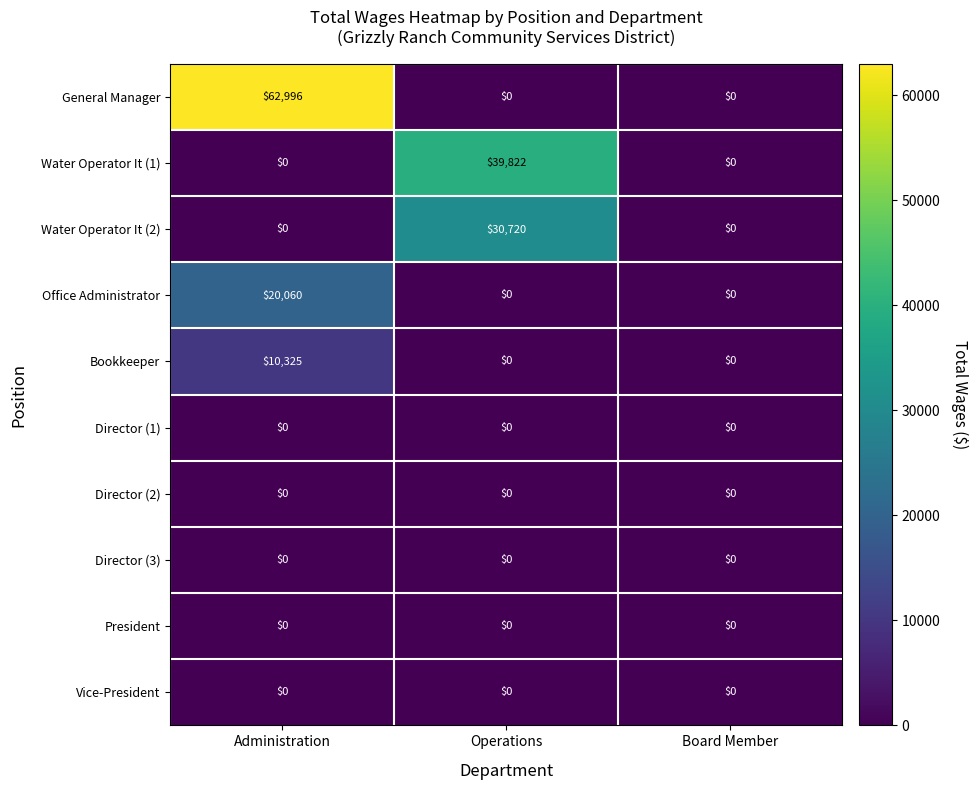

Which series has the largest total across all categories?

General Manager